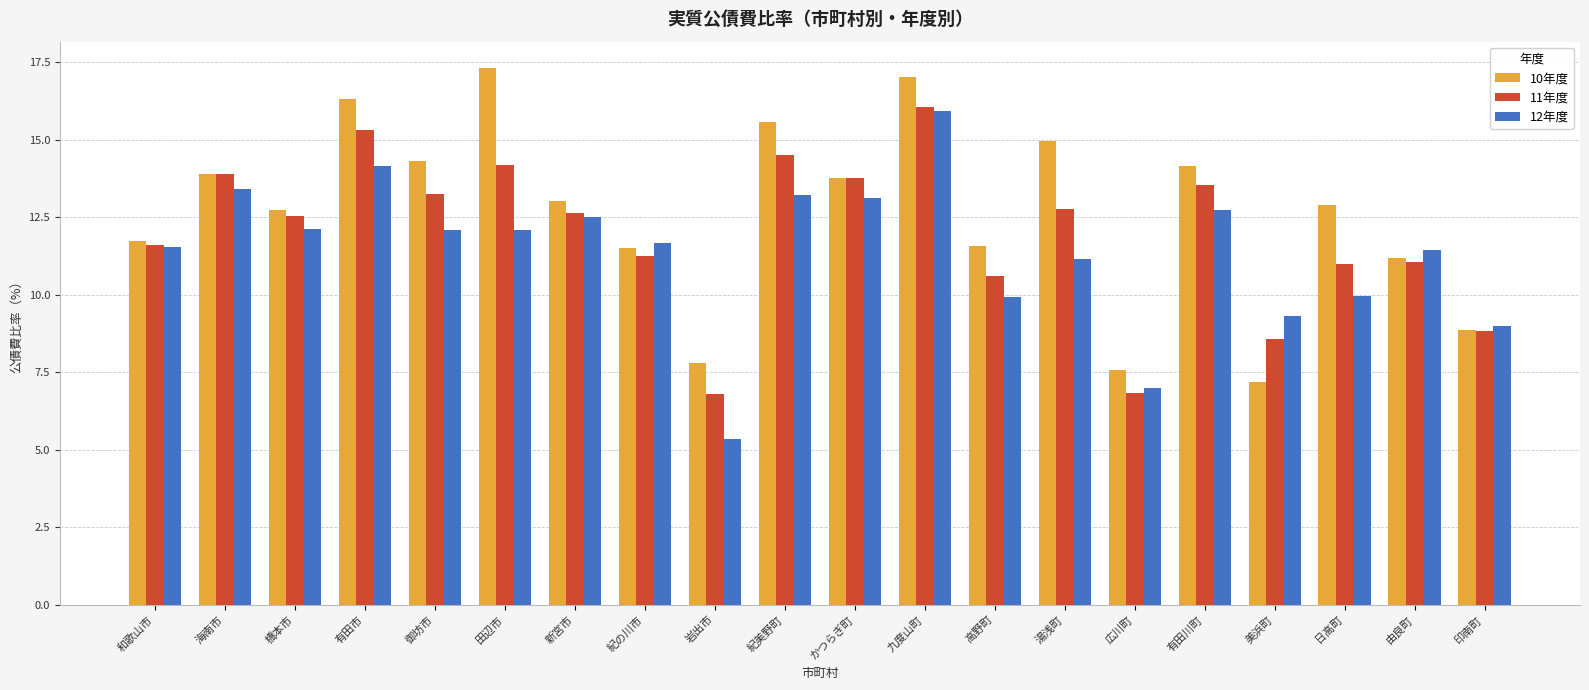

What is the difference between the 10年度 values at かつらぎ町 and 美浜町?

6.6